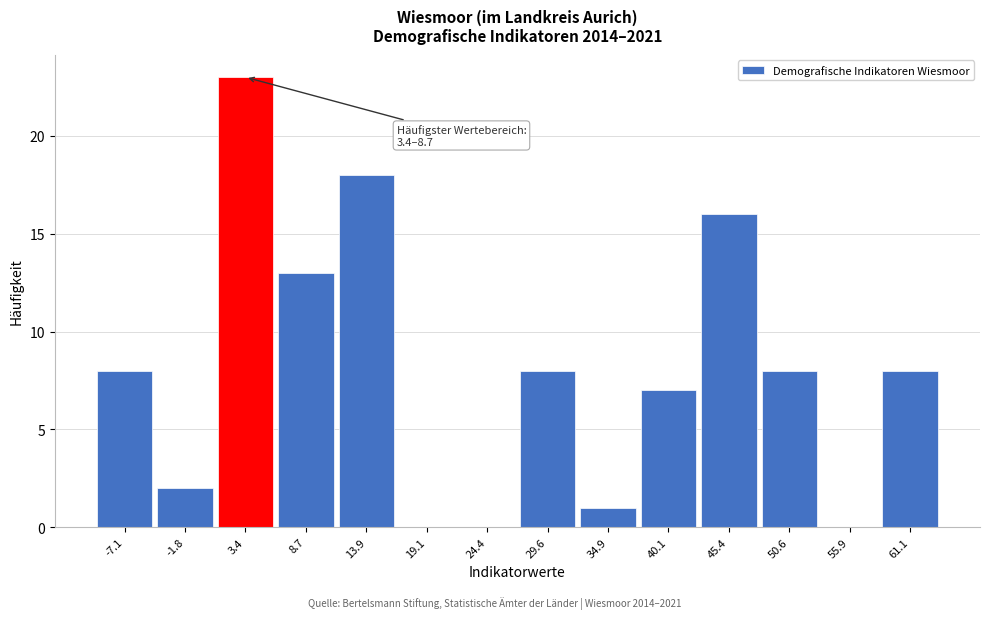

Reading left to right, list all the values displayed in this chart.

-7.1=8	-1.8=2	3.4=23	8.7=13	13.9=18	19.1=0	24.4=0	29.6=8	34.9=1	40.1=7	45.4=16	50.6=8	55.9=0	61.1=8